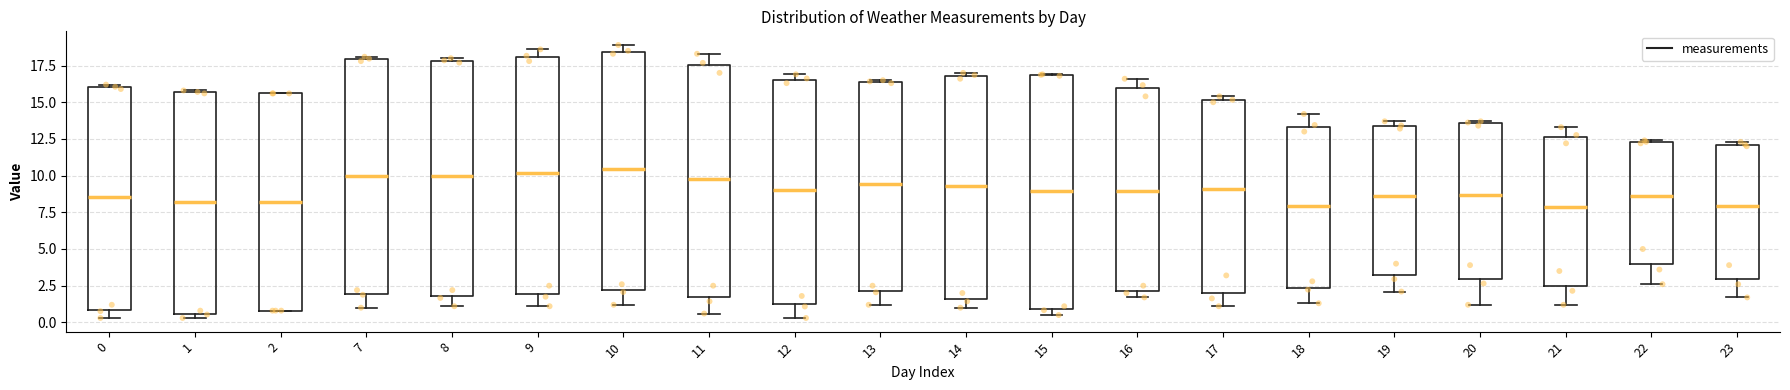

Reading left to right, read every box against the y-axis: the position of its median line, the range the box covers, and the ends of its whiskers. The values are not printed on the chart, so give them approximately, as read against the axis.

0: median 8.5, box 1.0 to 16.0, whiskers 0.5 to 16.0 (just above the box's upper edge)
1: median 8.0, box 0.5 to 15.5, whiskers 0.5 (just below the box's lower edge) to 16.0
2: median 8.0, box 1.0 to 15.5, whiskers 1.0 to 15.5
7: median 10.0, box 2.0 to 18.0, whiskers 1.0 to 18.0 (just above the box's upper edge)
8: median 10.0, box 2.0 to 18.0, whiskers 1.0 to 18.0 (just above the box's upper edge)
9: median 10.0, box 2.0 to 18.0, whiskers 1.0 to 18.5
10: median 10.5, box 2.0 to 18.5, whiskers 1.0 to 19.0
11: median 10.0, box 1.5 to 17.5, whiskers 0.5 to 18.5
12: median 9.0, box 1.5 to 16.5, whiskers 0.5 to 17.0
13: median 9.5, box 2.0 to 16.5, whiskers 1.0 to 16.5
14: median 9.5, box 1.5 to 17.0, whiskers 1.0 to 17.0 (just above the box's upper edge)
15: median 9.0, box 1.0 to 17.0, whiskers 0.5 to 17.0
16: median 9.0, box 2.0 to 16.0, whiskers 1.5 to 16.5
17: median 9.0, box 2.0 to 15.0, whiskers 1.0 to 15.5
18: median 8.0, box 2.5 to 13.5, whiskers 1.5 to 14.0
19: median 8.5, box 3.0 to 13.5, whiskers 2.0 to 13.5 (just above the box's upper edge)
20: median 8.5, box 3.0 to 13.5, whiskers 1.0 to 13.5
21: median 8.0, box 2.5 to 12.5, whiskers 1.0 to 13.5
22: median 8.5, box 4.0 to 12.5, whiskers 2.5 to 12.5
23: median 8.0, box 3.0 to 12.0, whiskers 1.5 to 12.5